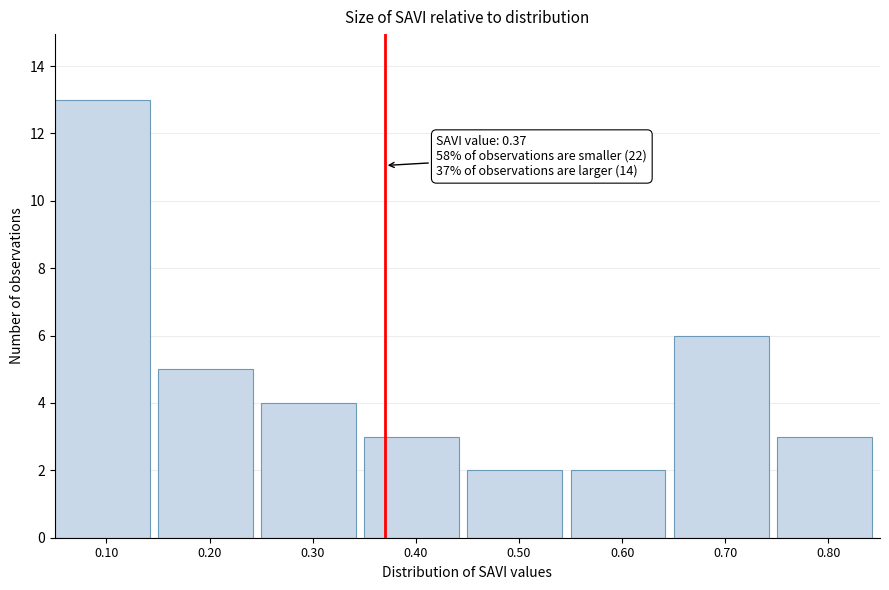

Which range on the x-axis has the tallest bar?

0.05 to 0.15